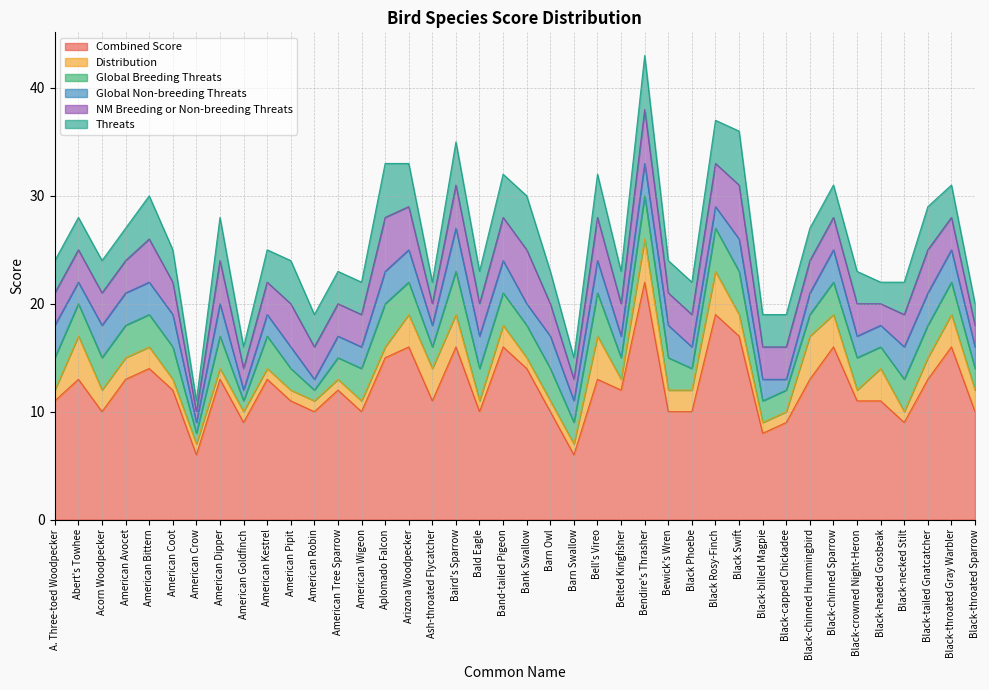

How many data points in Global Non-breeding Threats are above 3?

1